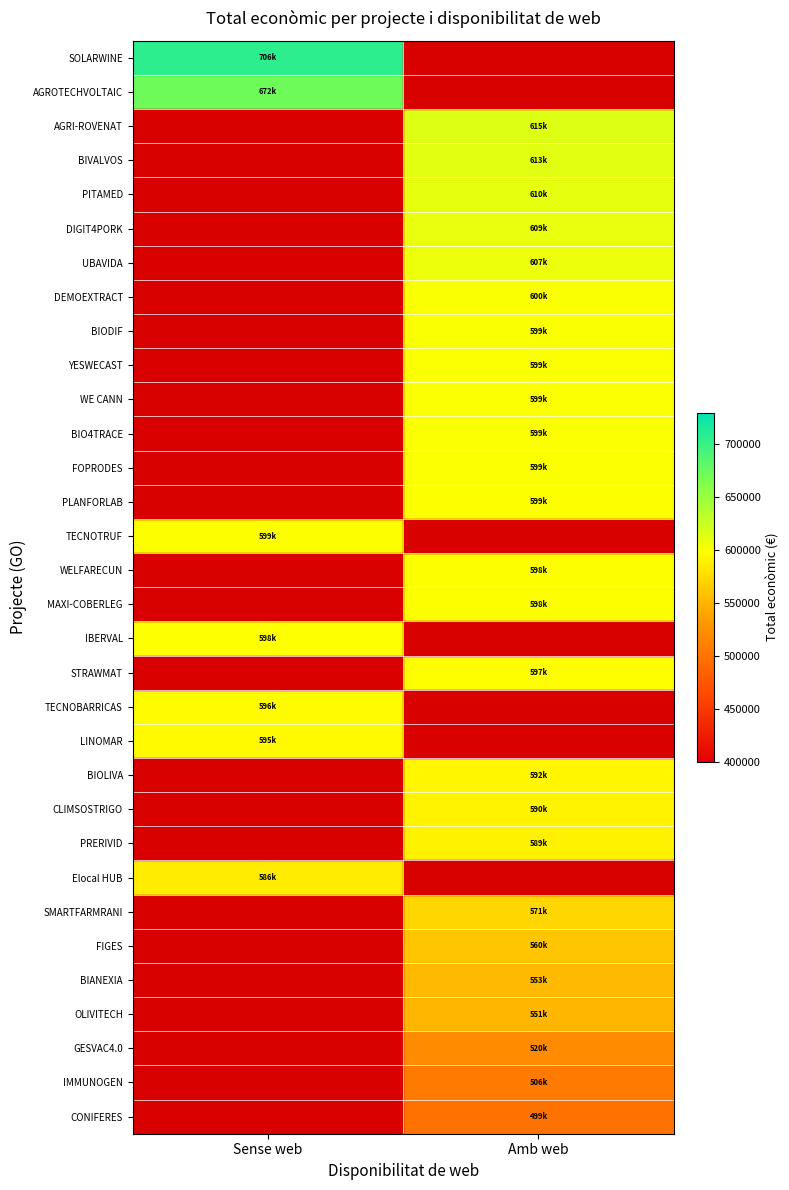

Between Sense web and Amb web, which is larger?

Sense web